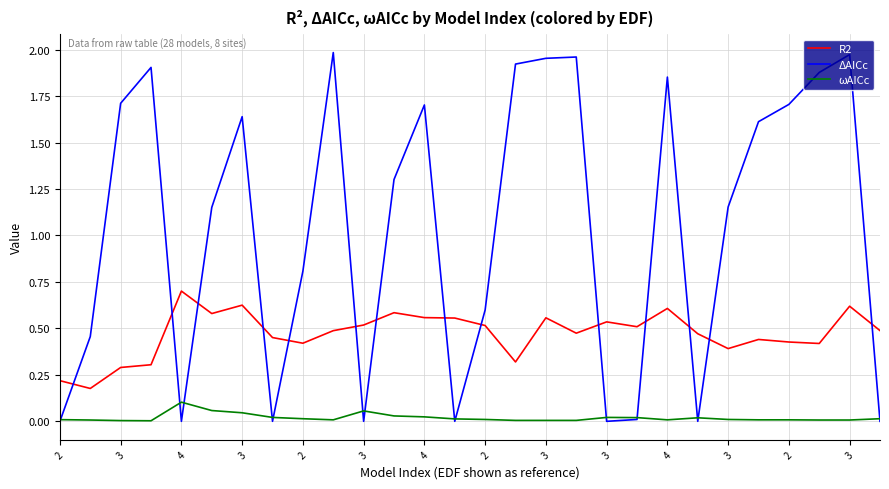

True or false: ωAICc and R2 cross at least once.

False